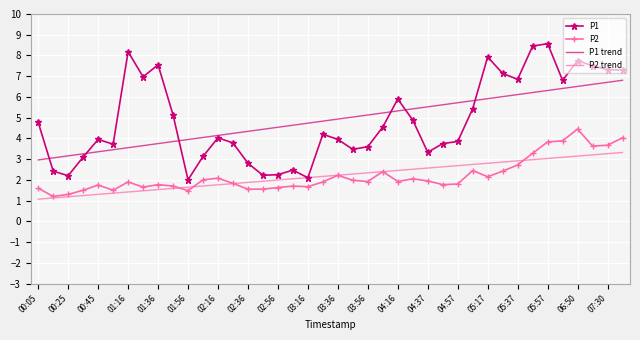

True or false: P2 trend and P1 trend intersect in this chart.

False